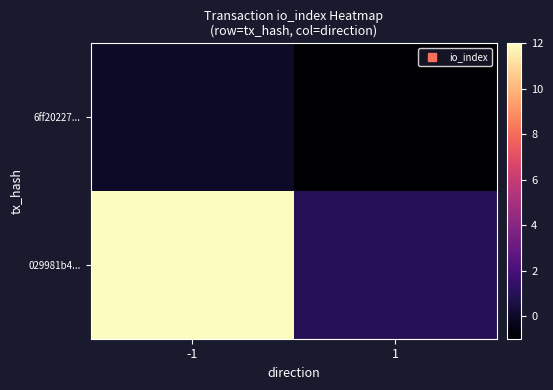

Reading right to left, what are all the values shown in this chart?

6ff20227...: 1=-1	-1=0
029981b4...: 1=1	-1=12